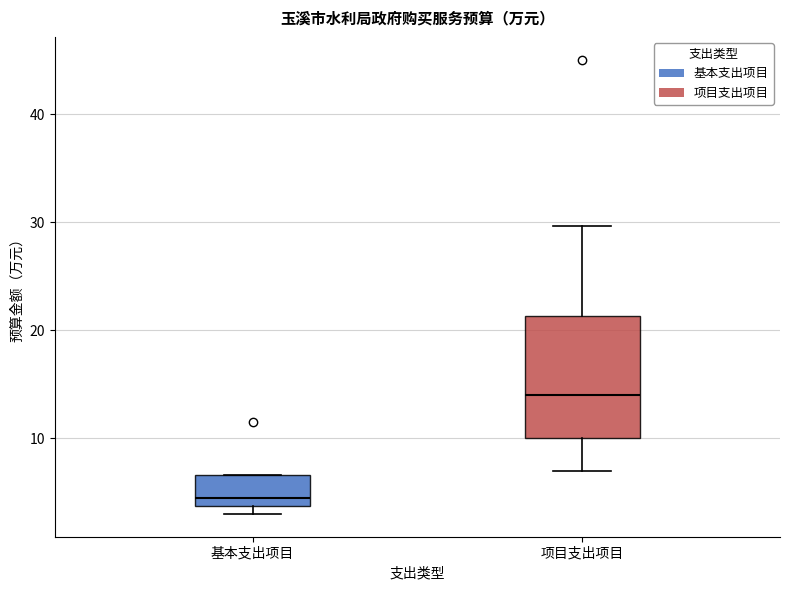

Reading left to right, transcribe this box plot: for each box, give where its median line is, the range the box spans, and where its two whiskers end, as read against the y-axis. The values are not printed on the chart, so give them approximately, as read against the axis.

基本支出项目: median 5, box 4 to 7, whiskers 3 to 7
项目支出项目: median 14, box 10 to 21, whiskers 7 to 30